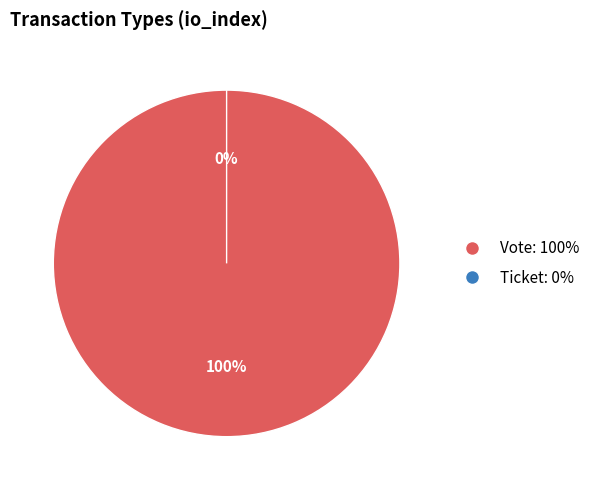

Is it true that Vote is 100% of the pie?

True